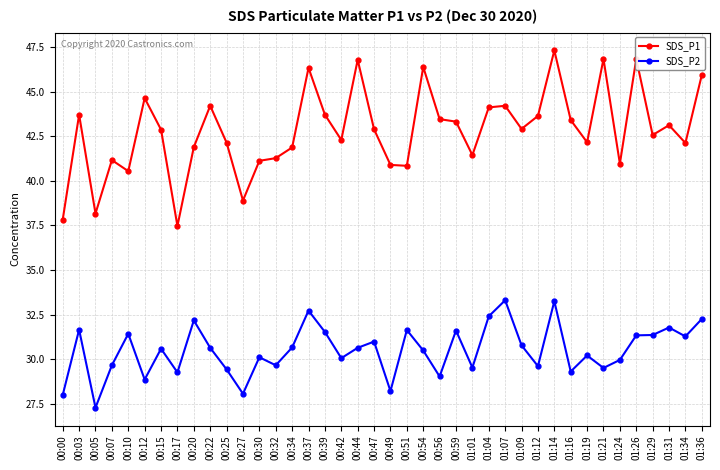

What is the sum of the SDS_P2 values at 00:27 and 01:14?

61.3